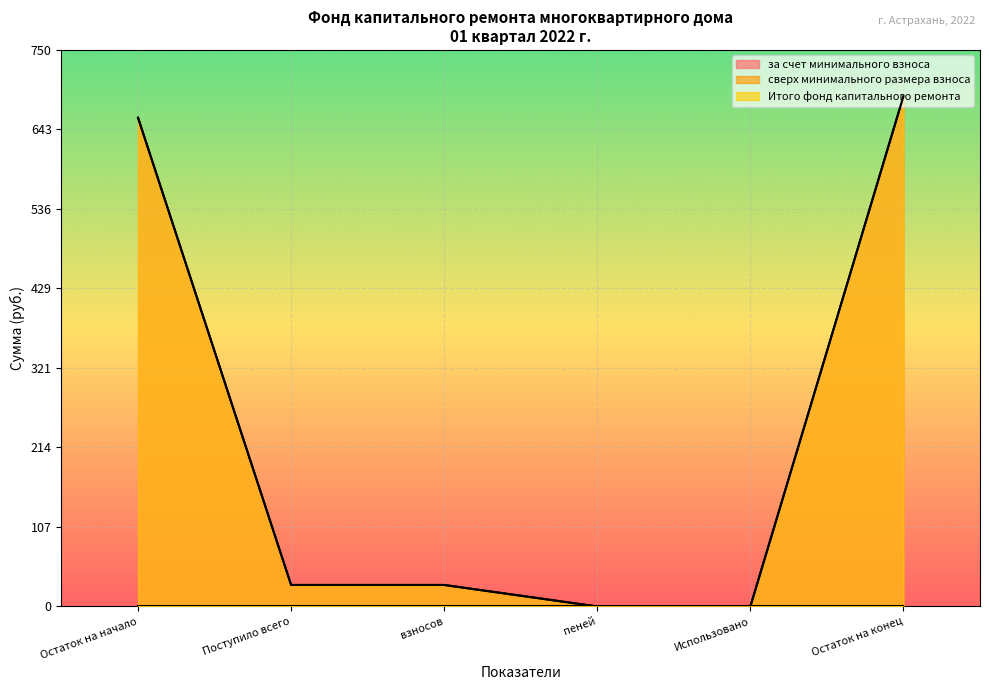

Is it true that за счет минимального взноса equals -316.1 at пеней?

False